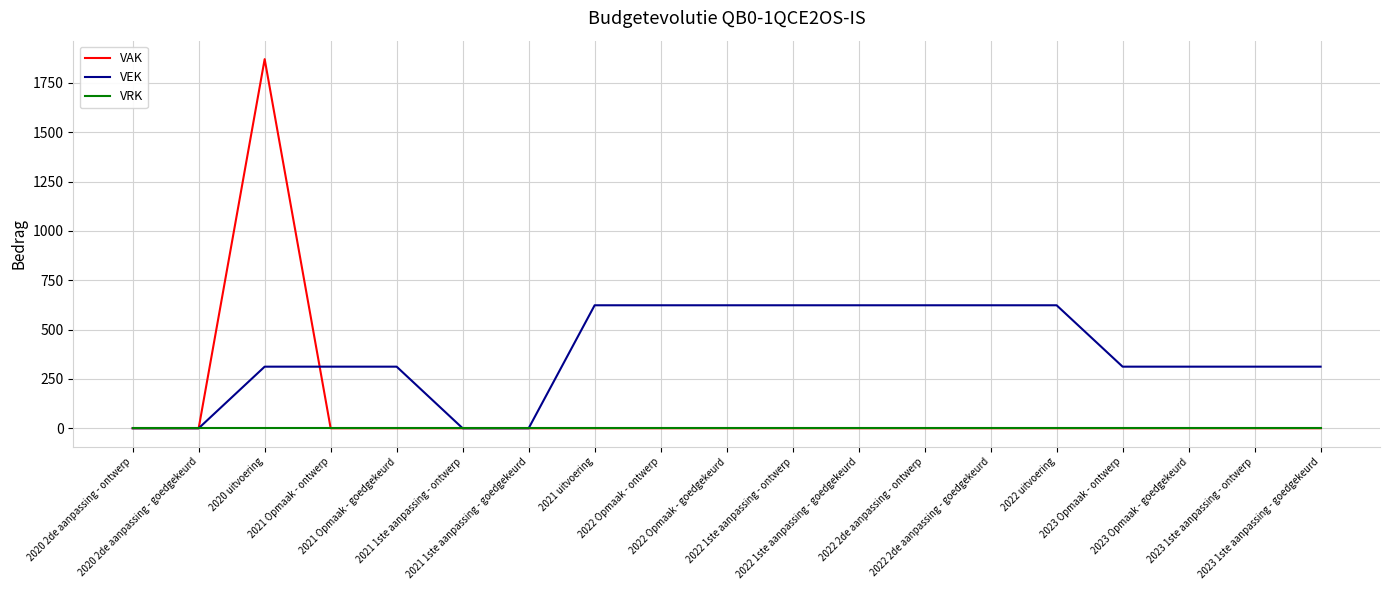

True or false: VAK has a value of -737 at 2021 uitvoering.

False